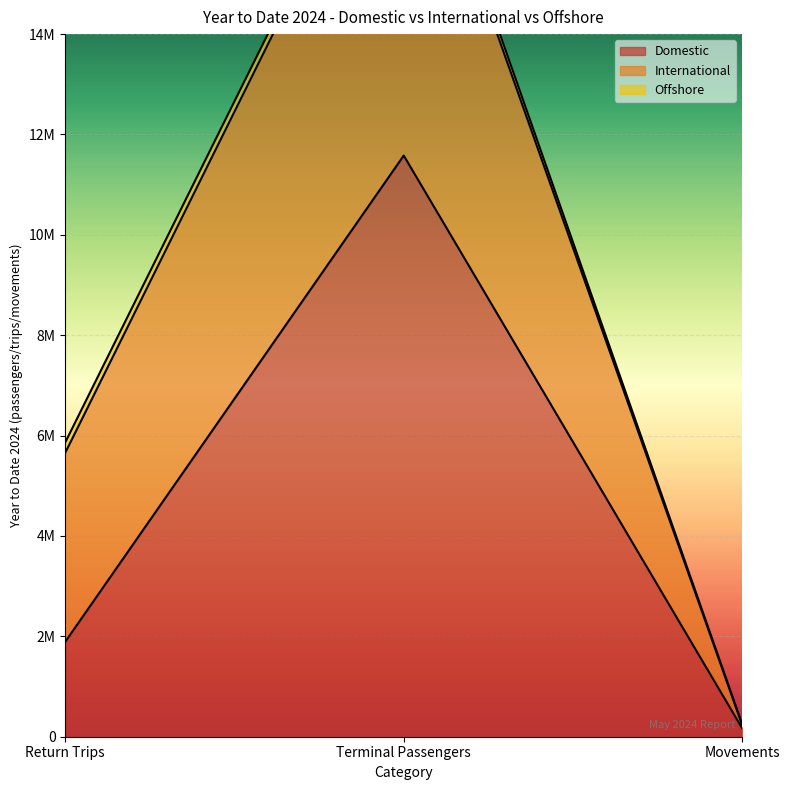

Which series has the largest total across all categories?

Domestic